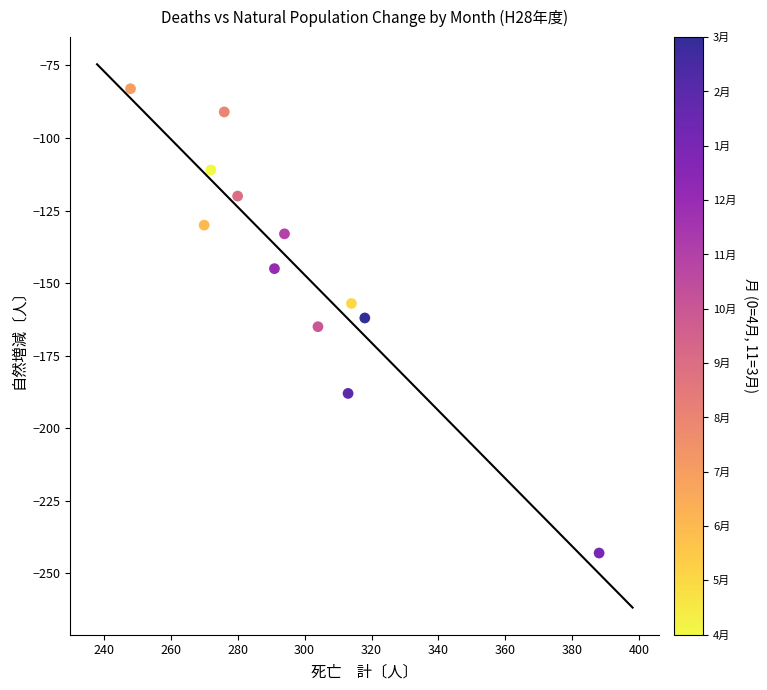

What is the range of Y values (max minus min)?

160